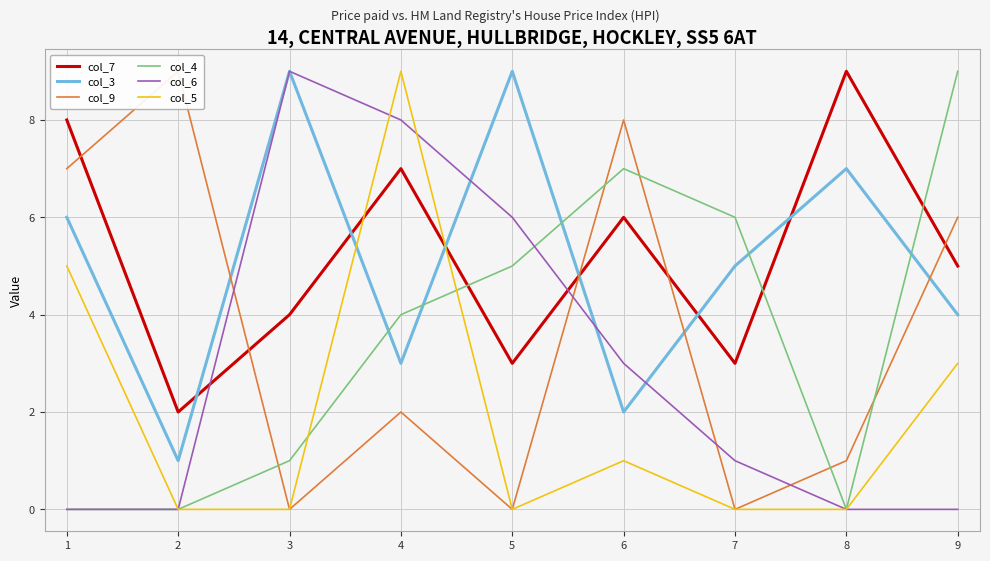

Between 5 and 2, which is larger?

5